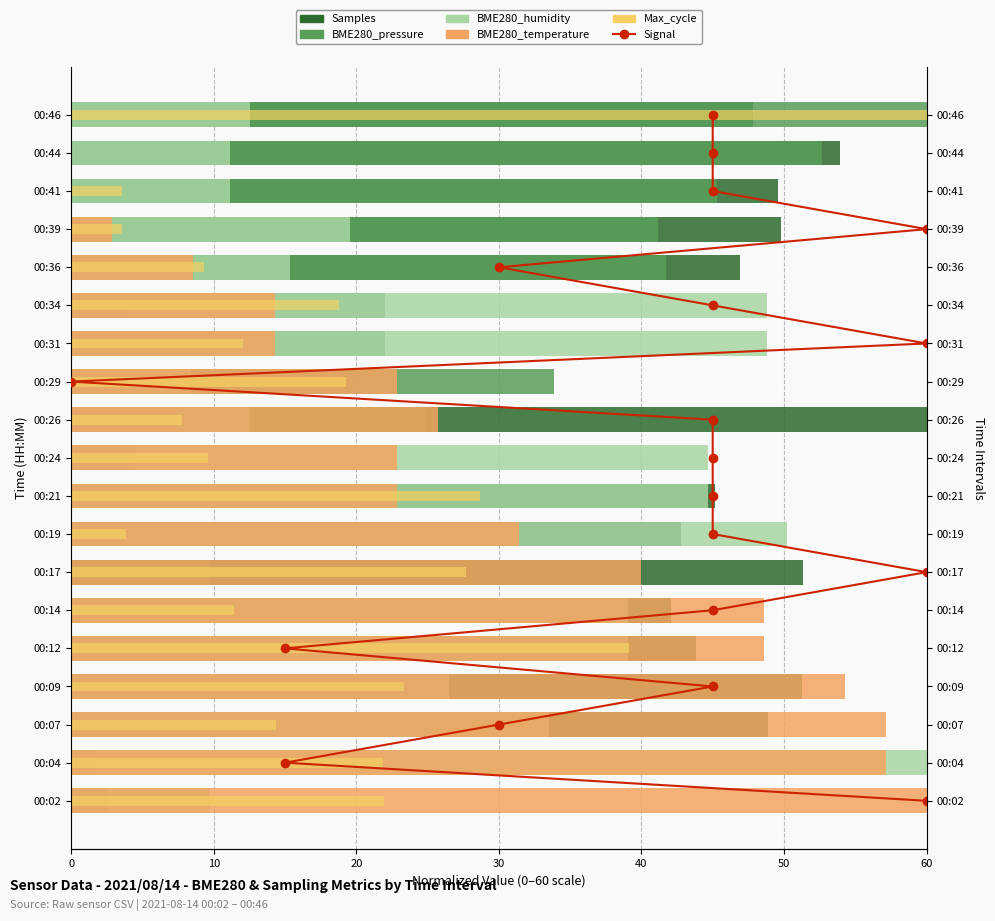

Which series has the largest total across all categories?

Samples